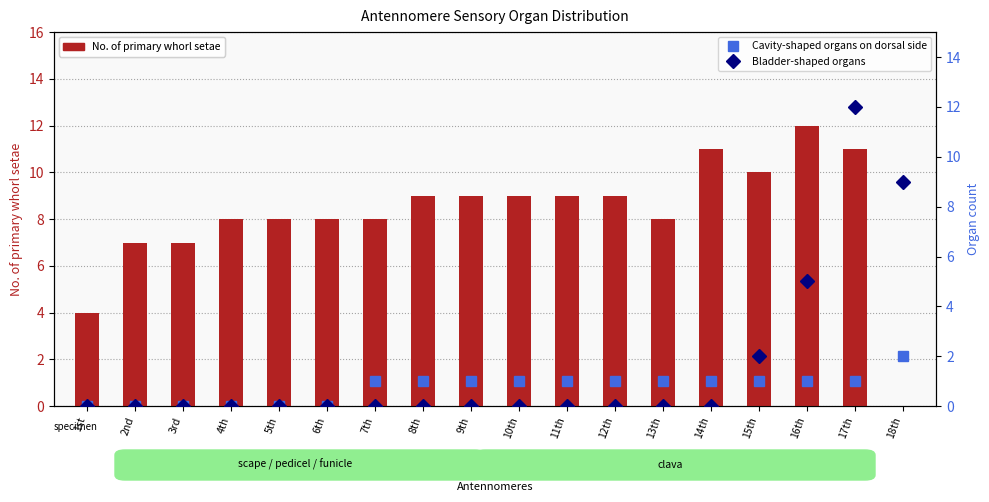

Between 12th and 15th, which series saw the biggest shift?

Bladder-shaped organs